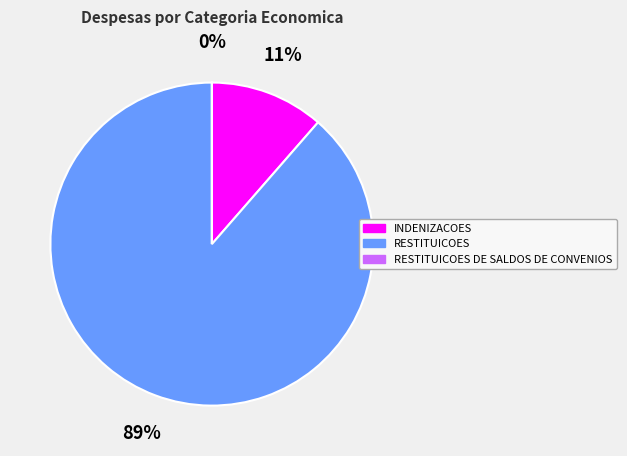

Is the sum of RESTITUICOES and INDENIZACOES greater than half?

Yes